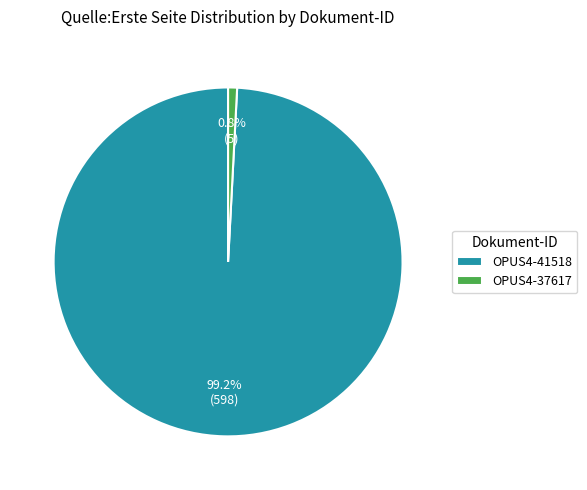

Which slice is the largest?

OPUS4-41518